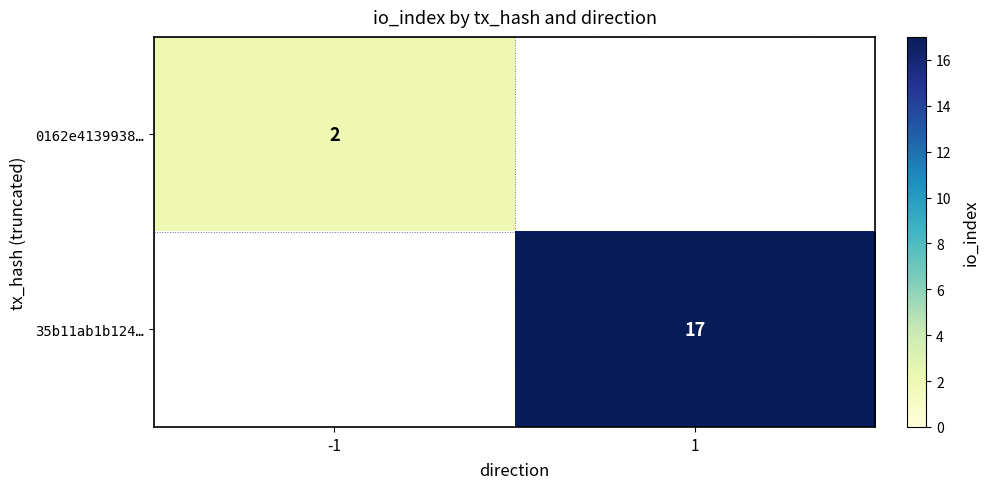

The 0162e4139938… series shows 2 at -1. True or false?

True